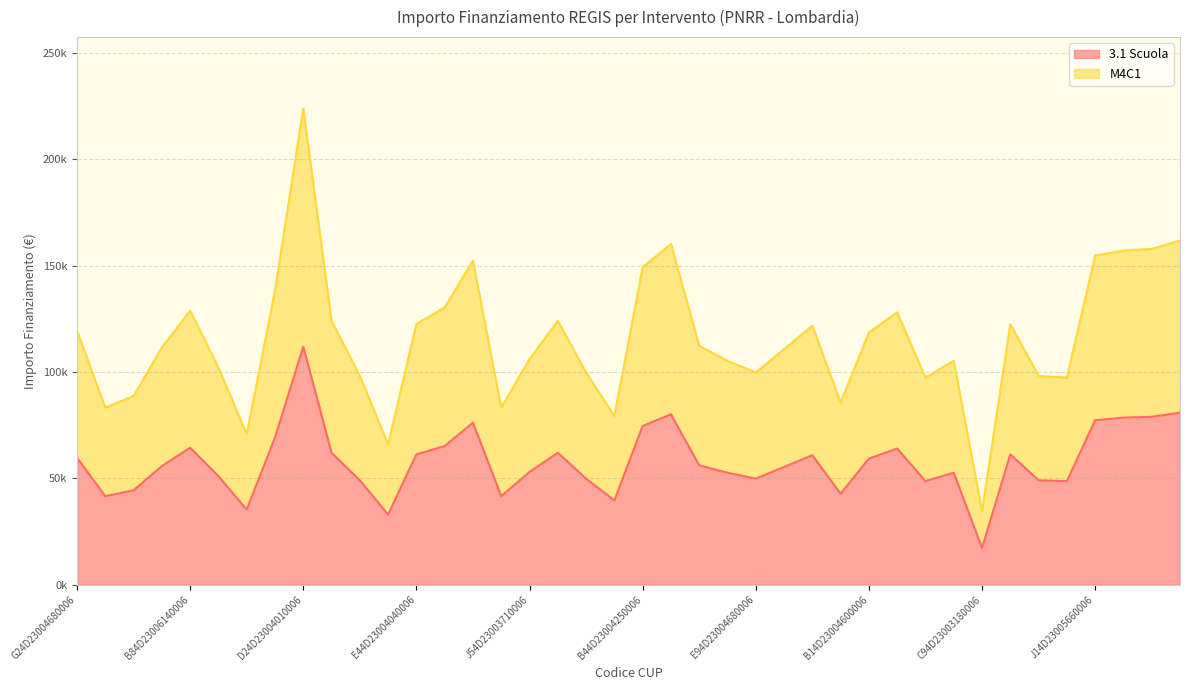

How many data points in 3.1 Scuola are less than 56170?

20